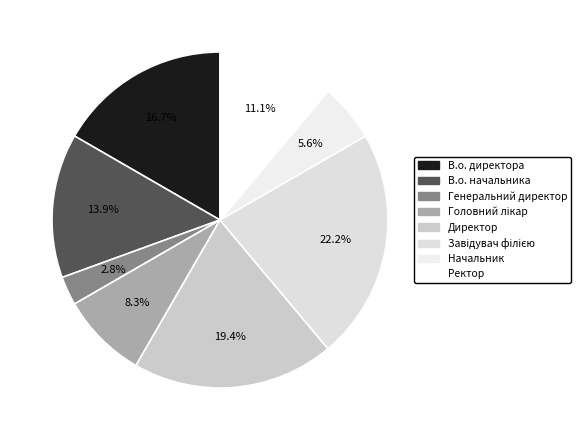

Count the number of slices in the pie.

8